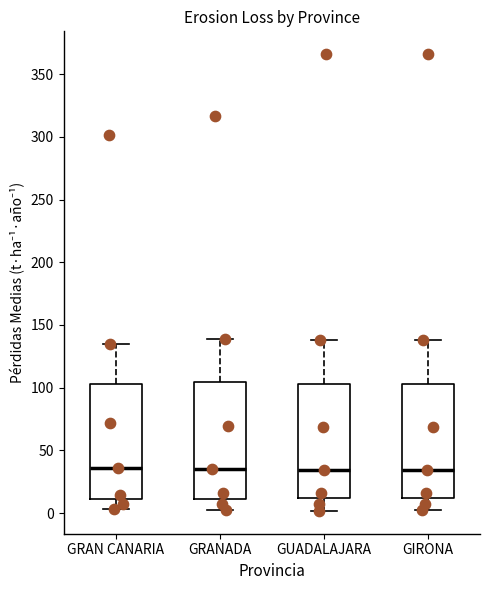

Reading left to right, transcribe this box plot: for each box, give where its median line is, the range the box spans, and where its two whiskers end, as read against the y-axis. The values are not printed on the chart, so give them approximately, as read against the axis.

GRAN CANARIA: median 35, box 10 to 105, whiskers 5 to 135
GRANADA: median 35, box 10 to 105, whiskers 0 to 140
GUADALAJARA: median 35, box 10 to 105, whiskers 0 to 140
GIRONA: median 35, box 10 to 105, whiskers 0 to 140